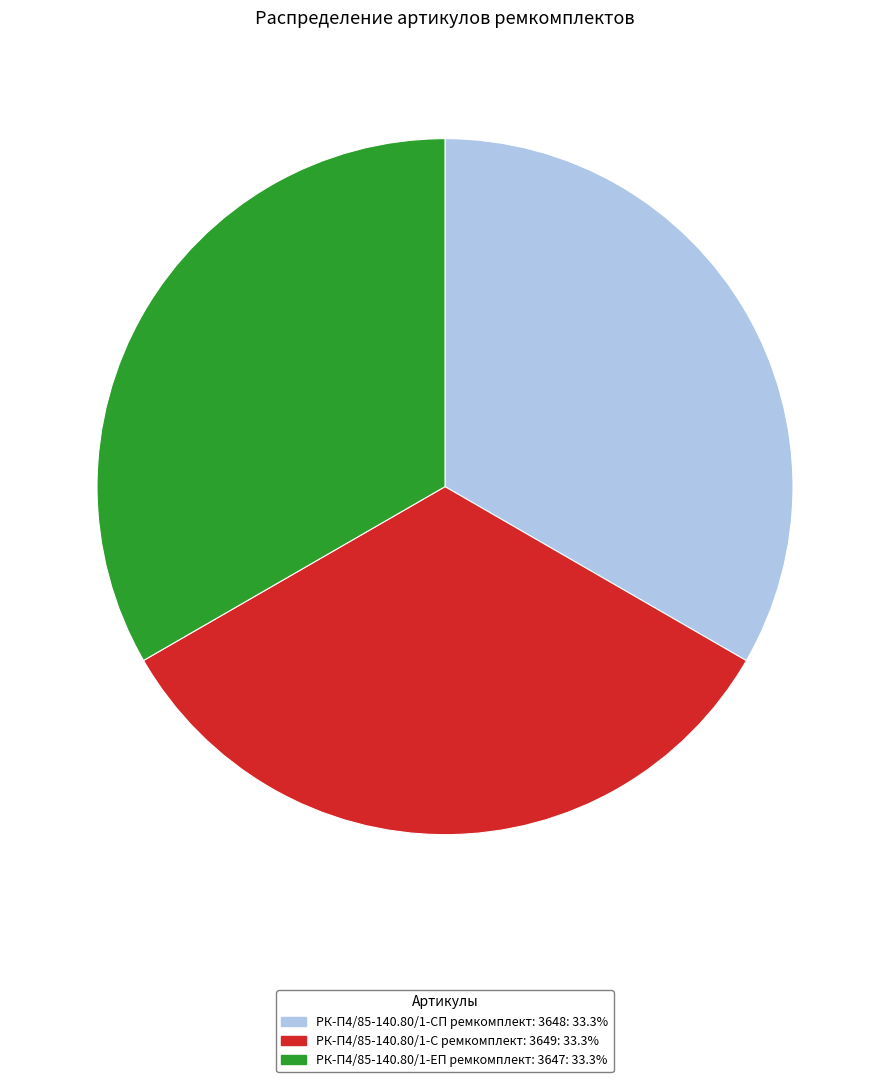

What is the ratio of the value at РК-П4/85-140.80/1-СП ремкомплект: 3648 to the value at РК-П4/85-140.80/1-ЕП ремкомплект: 3647?

1.0